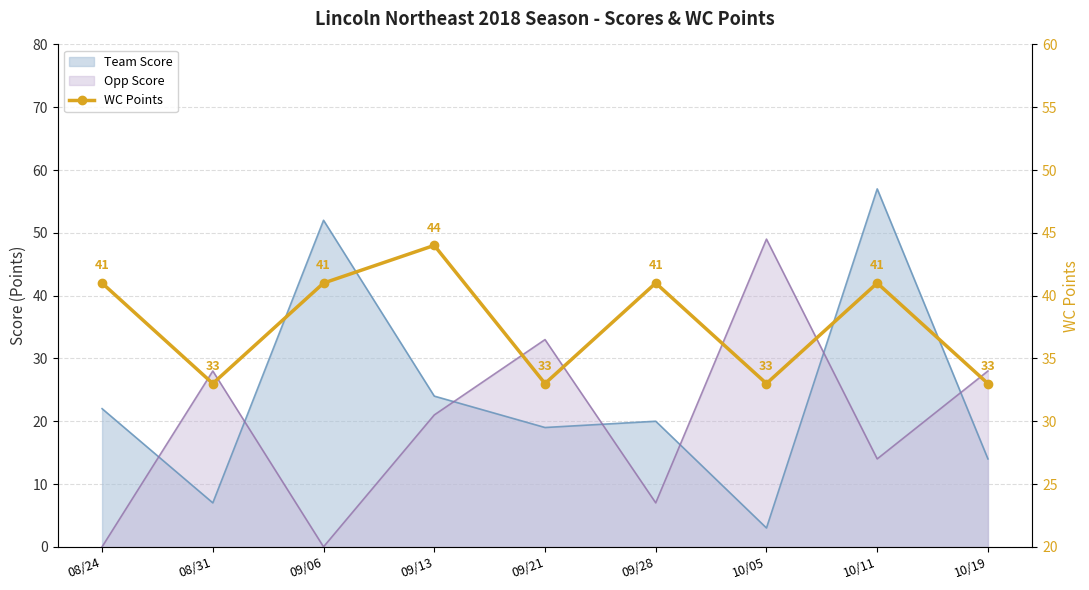

True or false: the data has more than 0 interior local peaks.

True